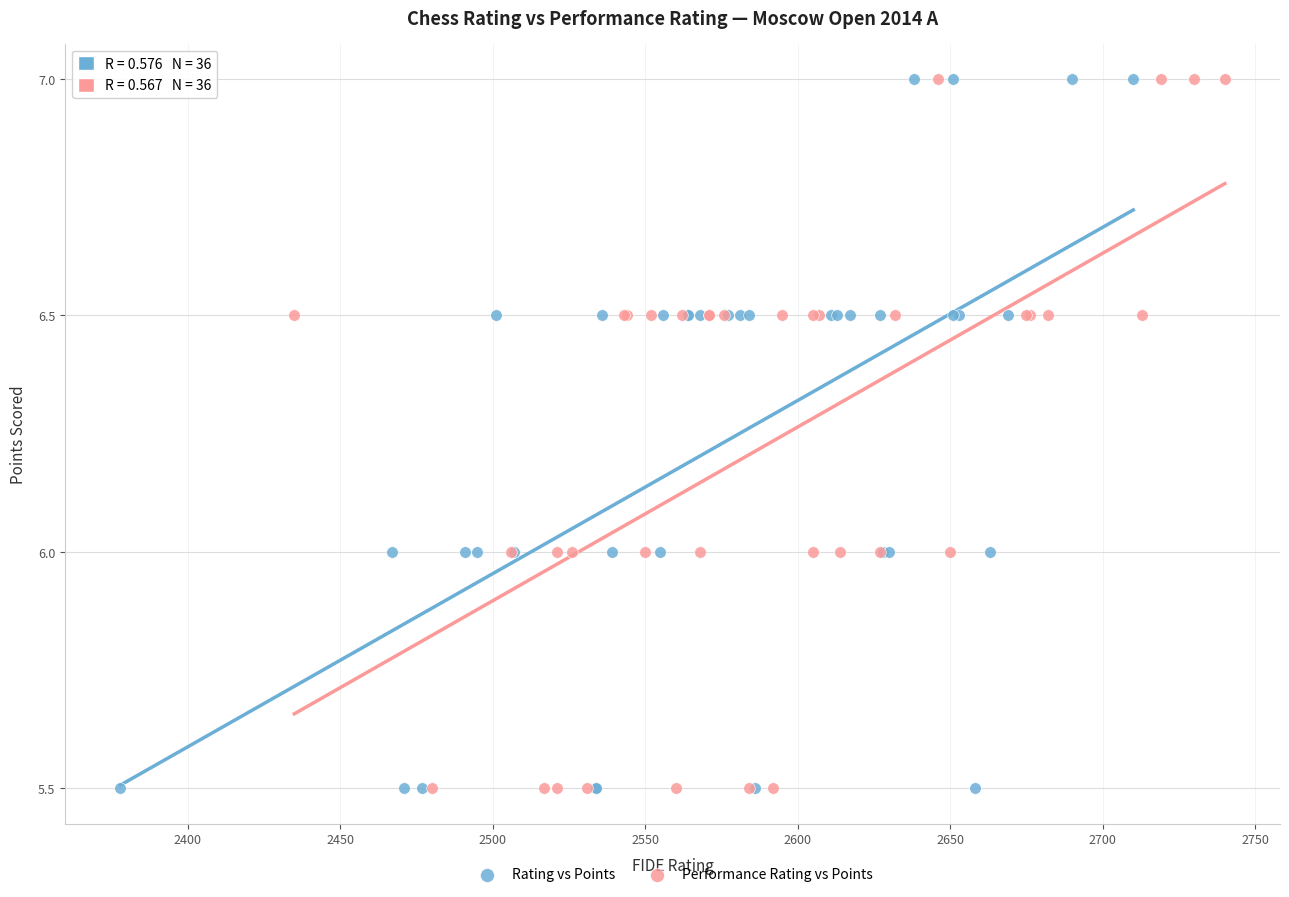

What are all the series names shown in the legend?

Rating vs Points, Performance Rating vs Points